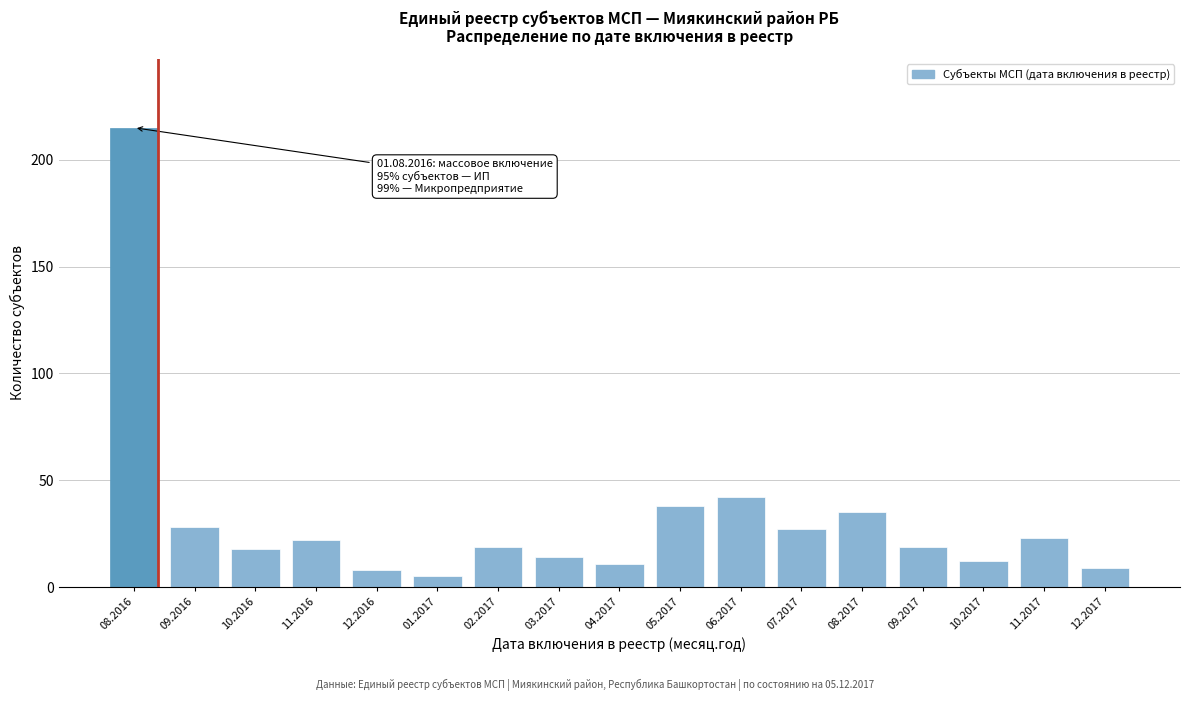

Reading left to right, list all the values displayed in this chart.

08.2016=215	09.2016=28	10.2016=18	11.2016=22	12.2016=8	01.2017=5	02.2017=19	03.2017=14	04.2017=11	05.2017=38	06.2017=42	07.2017=27	08.2017=35	09.2017=19	10.2017=12	11.2017=23	12.2017=9